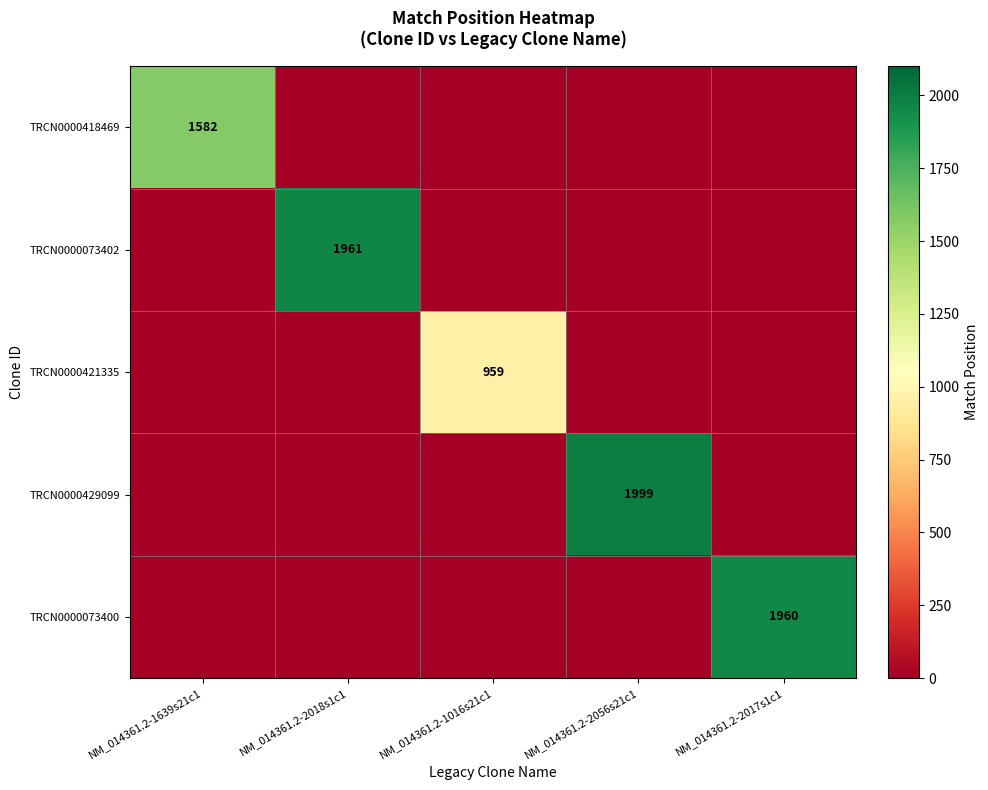

True or false: TRCN0000073402 has a value of 689 at NM_014361.2-2018s1c1.

False